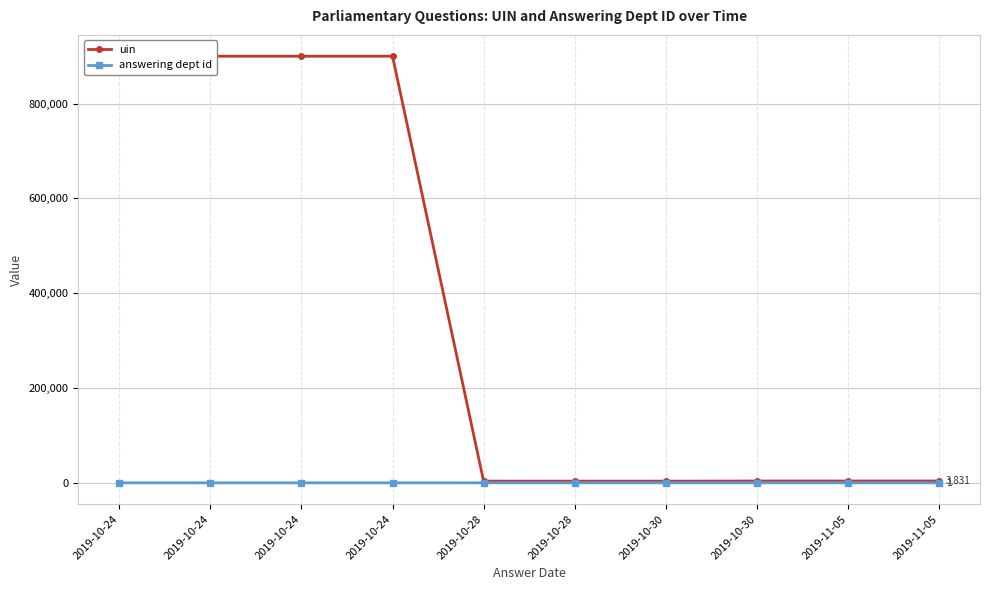

What are all the series names shown in the legend?

uin, answering dept id